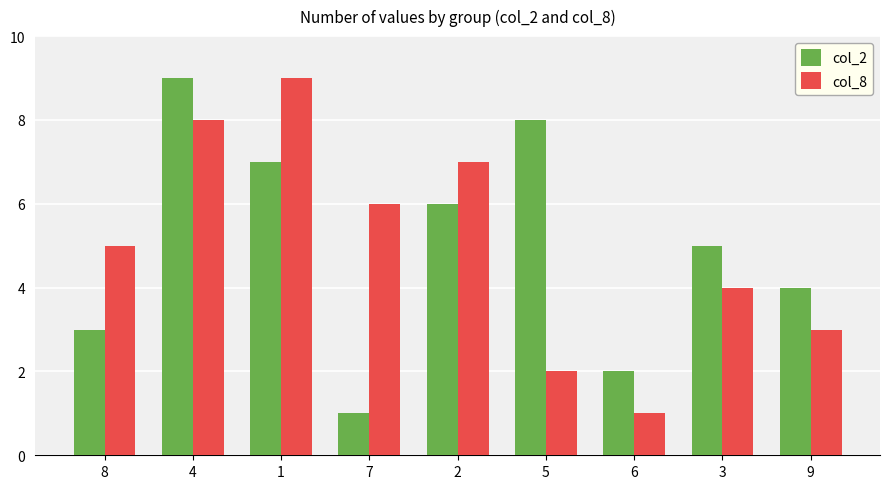

What position from the right is 8?

9